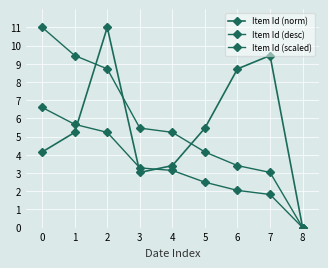

Reading left to right, extract all data points from this chart.

Item Id (norm): 4.2	5.2	11.0	3.0	3.4	5.5	8.7	9.5	0.0
Item Id (desc): 11.0	9.5	8.7	5.5	5.2	4.2	3.4	3.0	0.0
Item Id (scaled): 6.6	5.7	5.2	3.3	3.1	2.5	2.0	1.8	0.0